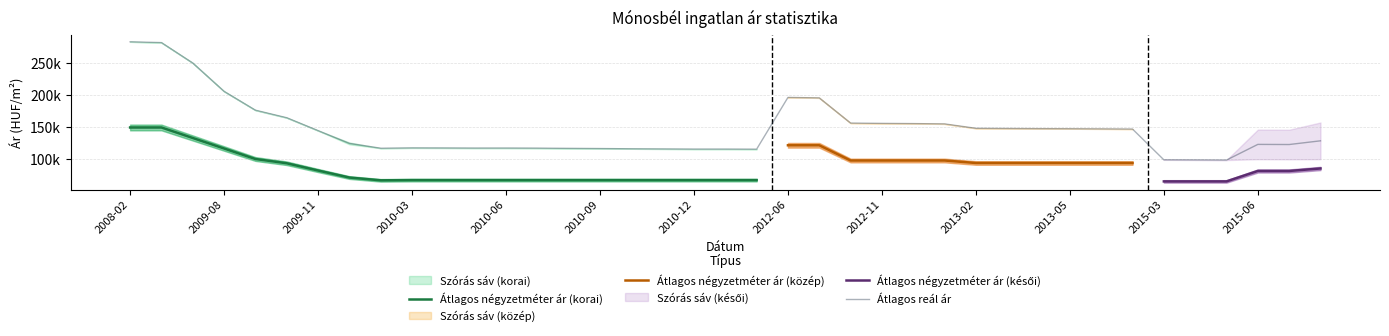

What is the difference between the Átlagos reál ár values at 2015-08 and 2009-10?

36057